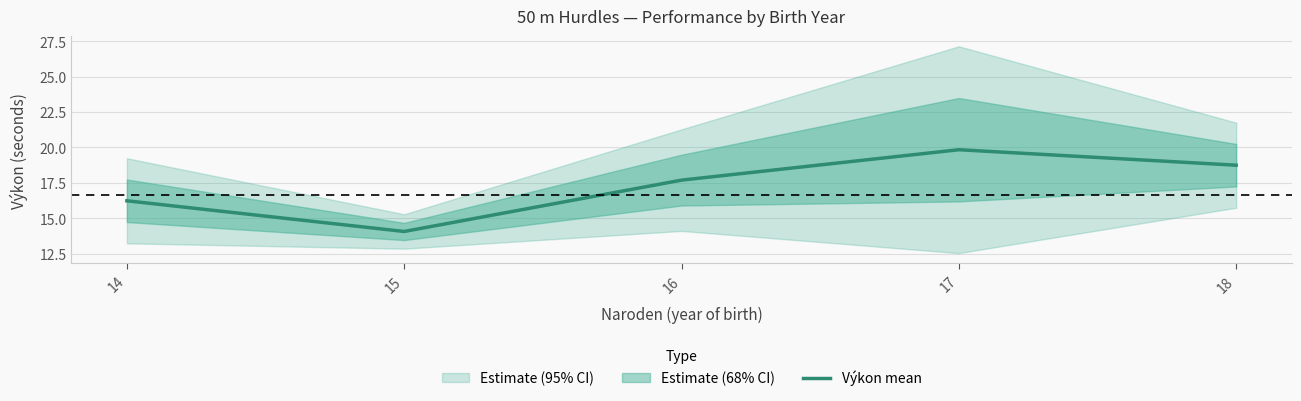

Reading left to right, what are all the values shown in this chart?

16.2	14.1	17.7	19.8	18.8